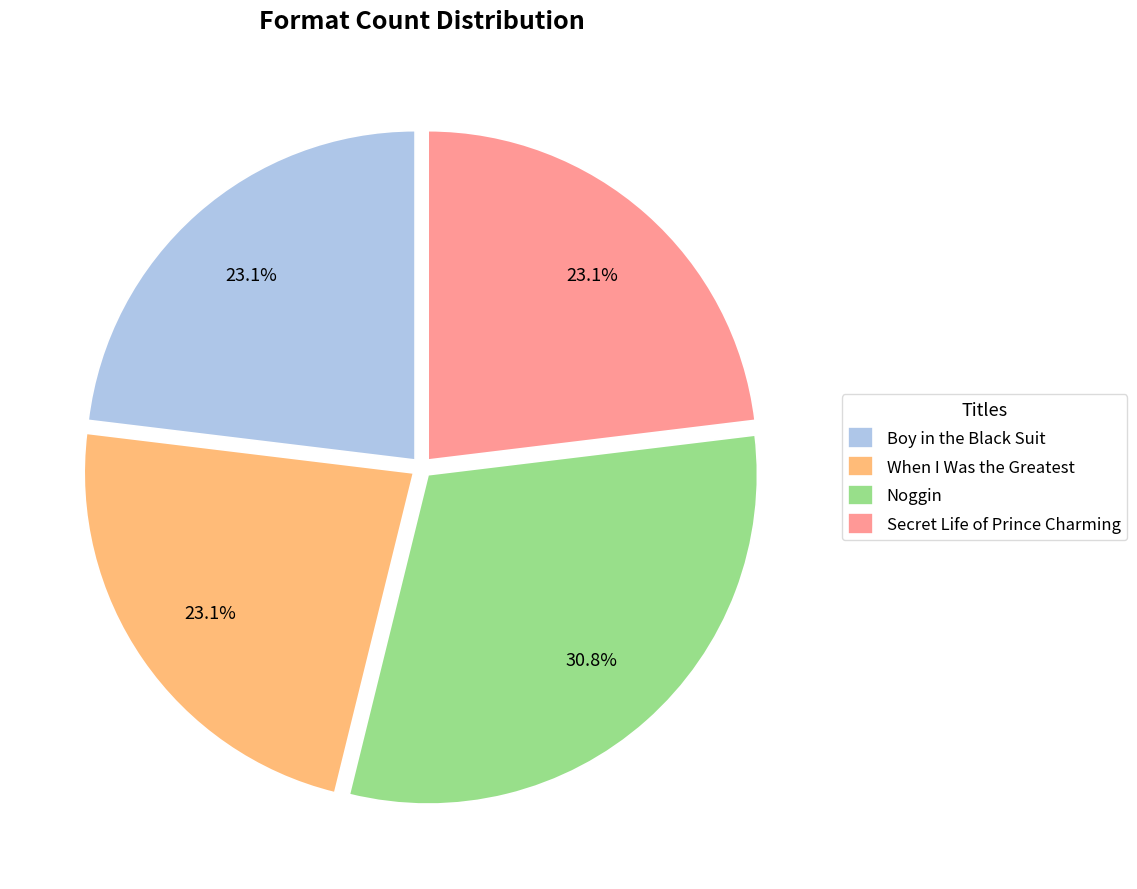

Is When I Was the Greatest the majority of the pie?

No